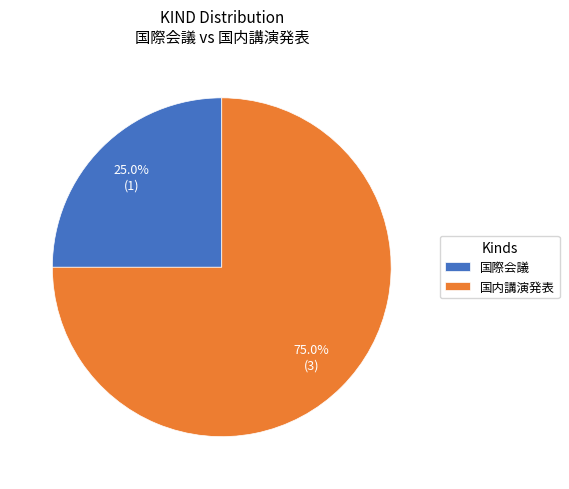

The 国内講演発表 slice represents 37% of the pie. True or false?

False